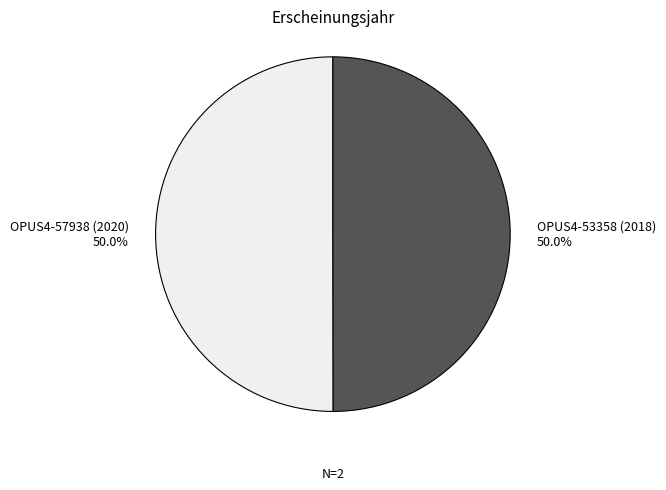

Is it true that OPUS4-53358 (2018) is 64% of the pie?

False